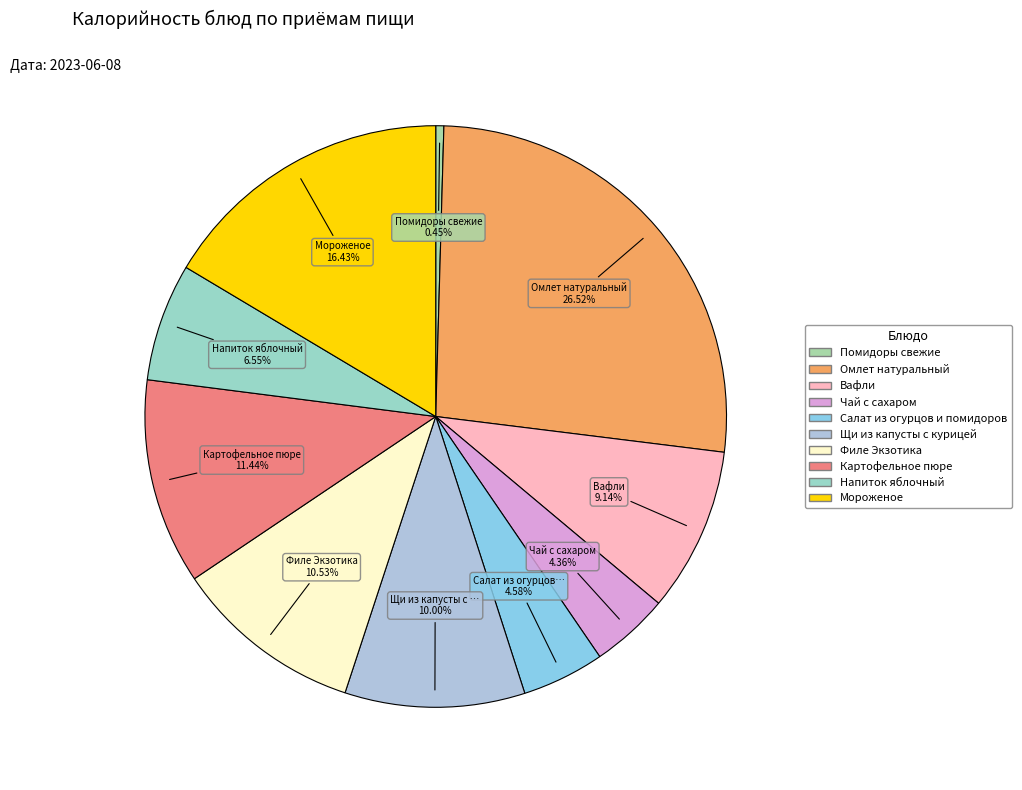

Count the number of slices in the pie.

10